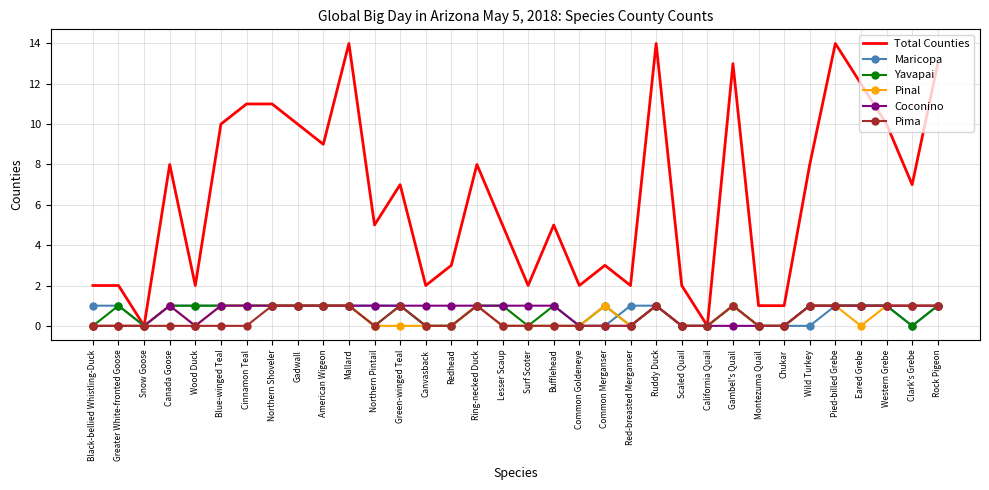

Reading left to right, extract all data points from this chart.

Total Counties: 2	2	0	8	2	10	11	11	10	9	14	5	7	2	3	8	5	2	5	2	3	2	14	2	0	13	1	1	8	14	12	10	7	13
Maricopa: 1	1	0	1	1	1	1	1	1	1	1	1	1	0	0	1	0	0	0	0	0	1	1	0	0	1	0	0	0	1	1	1	0	1
Yavapai: 0	1	0	1	1	1	1	1	1	1	1	0	1	0	0	1	1	0	1	0	1	0	1	0	0	1	0	0	1	1	1	1	0	1
Pinal: 0	0	0	1	0	1	1	1	1	1	1	0	0	0	0	1	0	0	0	0	1	0	1	0	0	1	0	0	1	1	0	1	1	1
Coconino: 0	0	0	1	0	1	1	1	1	1	1	1	1	1	1	1	1	1	1	0	0	0	1	0	0	0	0	0	1	1	1	1	1	1
Pima: 0	0	0	0	0	0	0	1	1	1	1	0	1	0	0	1	0	0	0	0	0	0	1	0	0	1	0	0	1	1	1	1	1	1